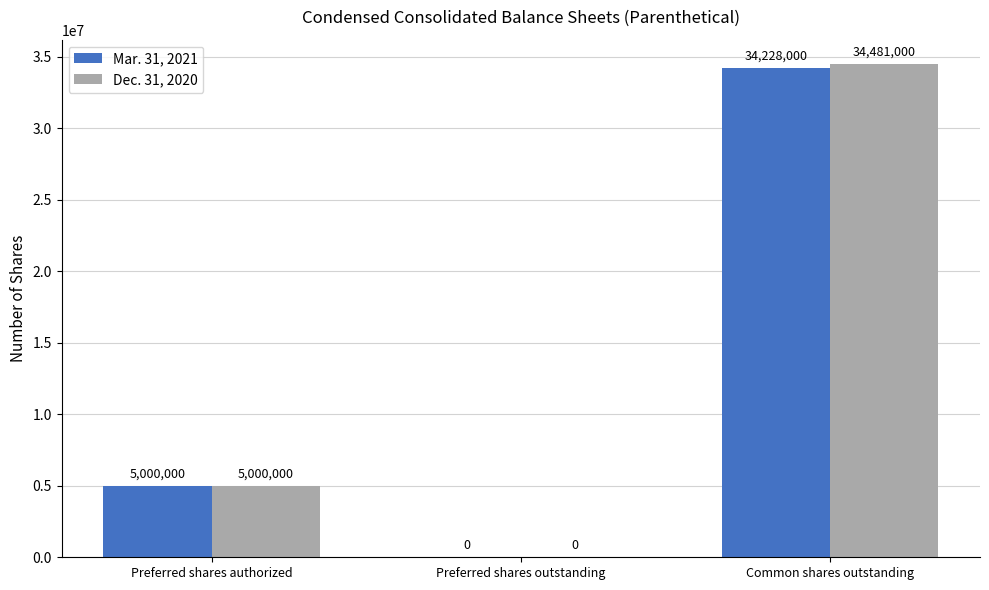

Reading left to right, what are all the values shown in this chart?

Mar. 31, 2021: Preferred shares authorized=5000000	Preferred shares outstanding=0	Common shares outstanding=34228000
Dec. 31, 2020: Preferred shares authorized=5000000	Preferred shares outstanding=0	Common shares outstanding=34481000